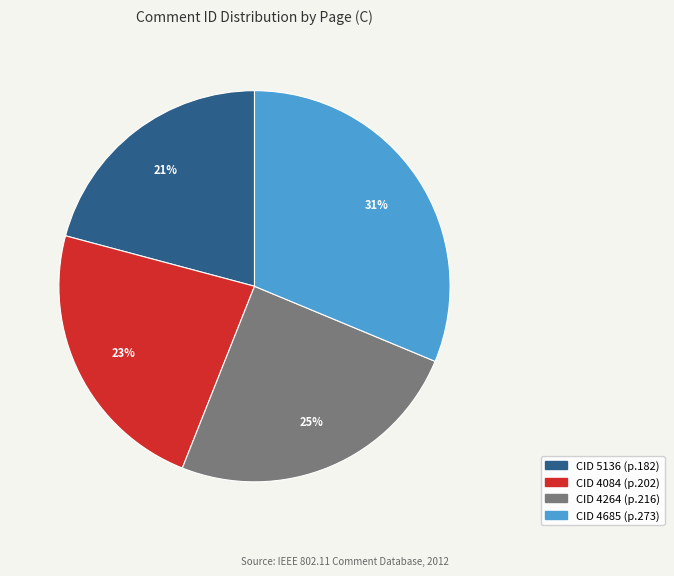

Is there a majority slice in this chart?

No